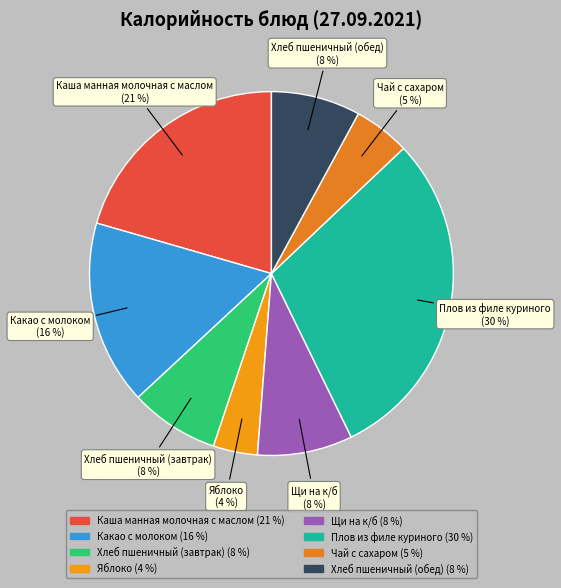

Which has a higher value, Щи на к/б or Плов из филе куриного?

Плов из филе куриного